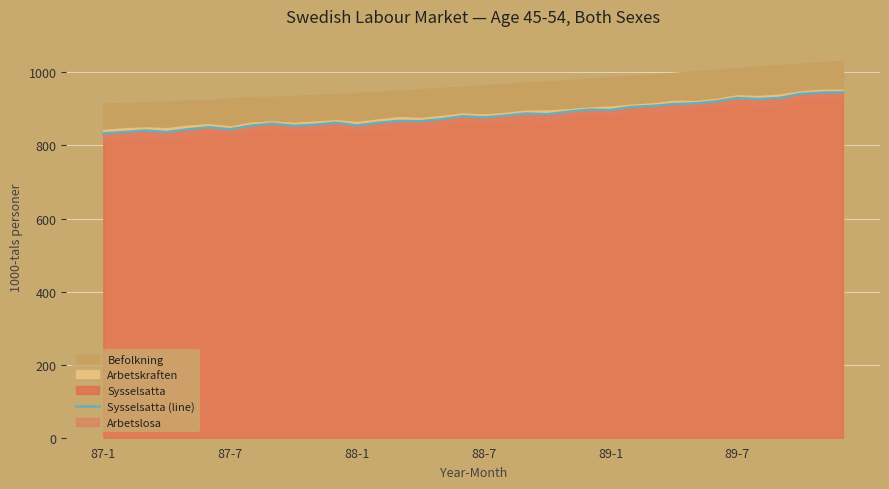

Between 34 and 27, which is larger?

34